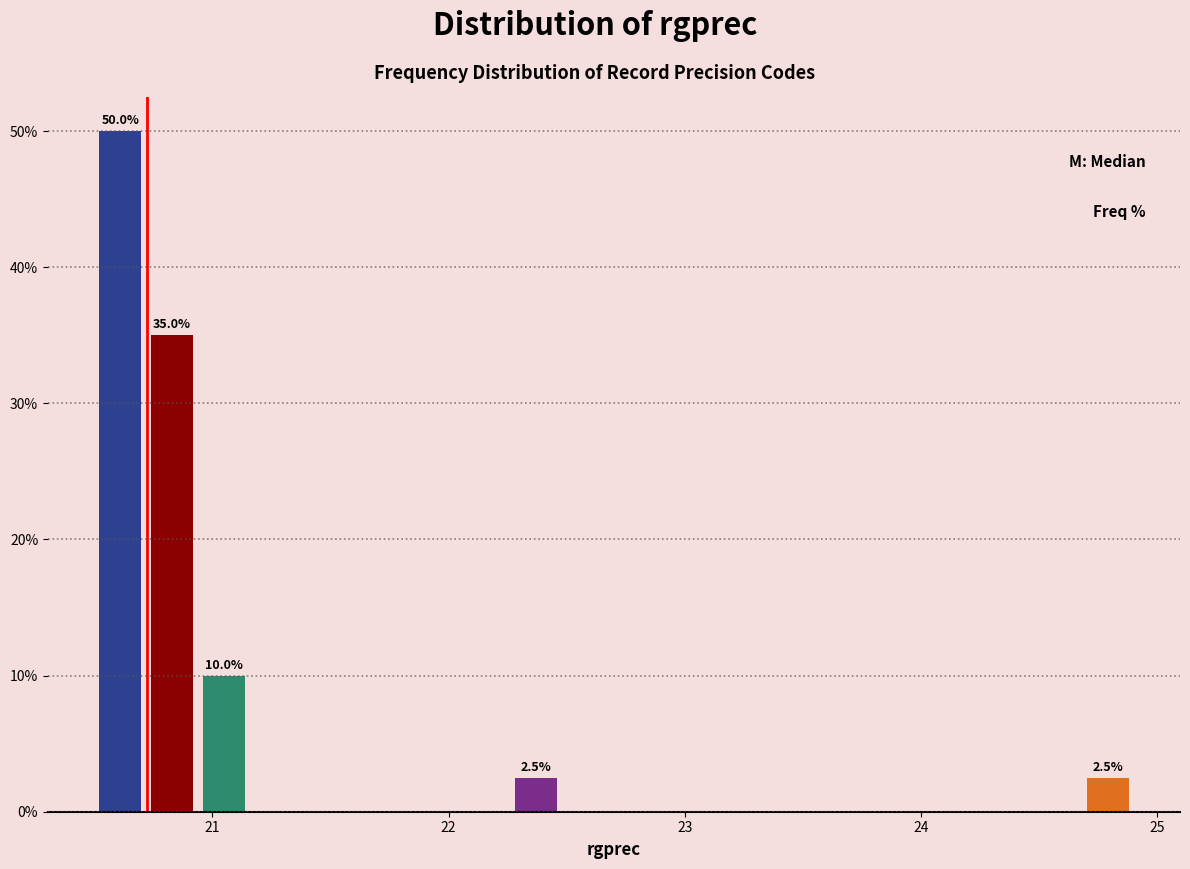

Read against the x-axis, roughly where is the centre of the tallest bar?

20.6